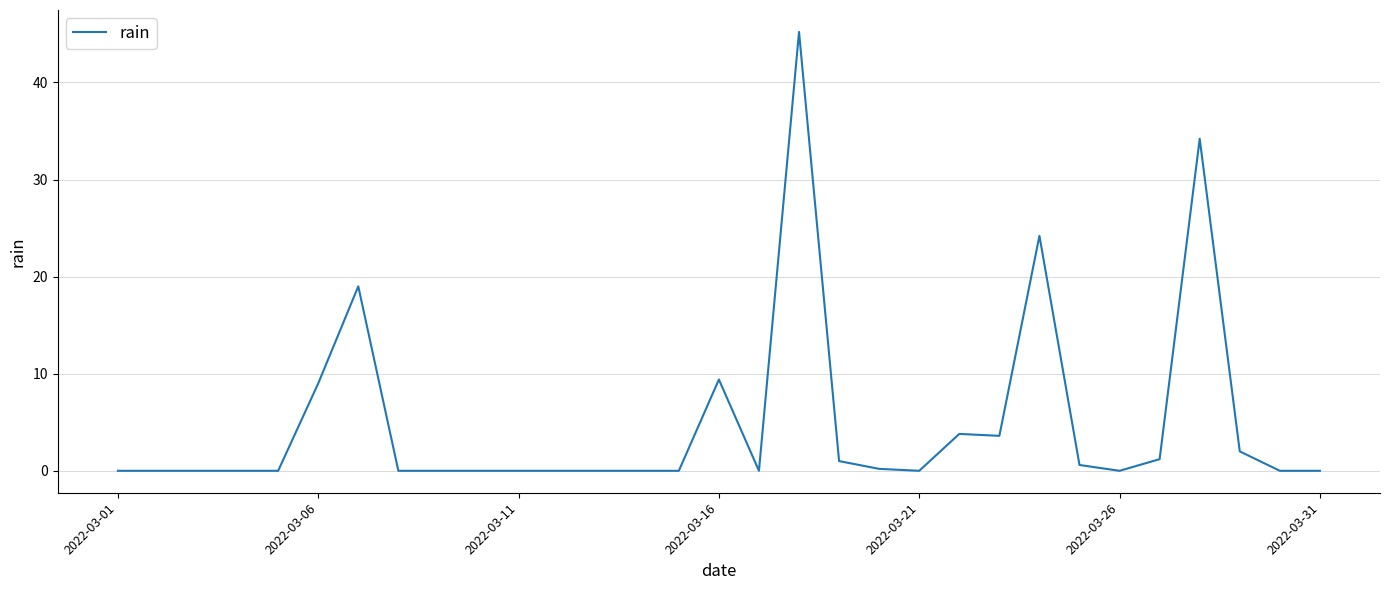

Does the chart have visible grid lines?

Yes